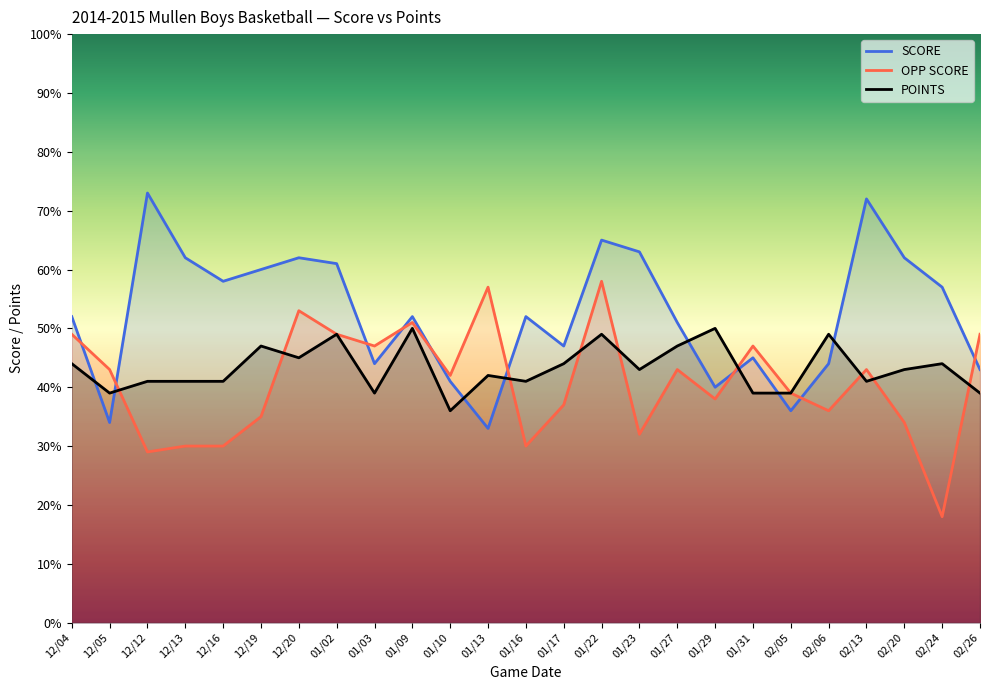

Reading left to right, what are all the values shown in this chart?

SCORE: 12/04=52	12/05=34	12/12=73	12/13=62	12/16=58	12/19=60	12/20=62	01/02=61	01/03=44	01/09=52	01/10=41	01/13=33	01/16=52	01/17=47	01/22=65	01/23=63	01/27=51	01/29=40	01/31=45	02/05=36	02/06=44	02/13=72	02/20=62	02/24=57	02/26=43
OPP SCORE: 12/04=49	12/05=43	12/12=29	12/13=30	12/16=30	12/19=35	12/20=53	01/02=49	01/03=47	01/09=51	01/10=42	01/13=57	01/16=30	01/17=37	01/22=58	01/23=32	01/27=43	01/29=38	01/31=47	02/05=39	02/06=36	02/13=43	02/20=34	02/24=18	02/26=49
POINTS: 12/04=44	12/05=39	12/12=41	12/13=41	12/16=41	12/19=47	12/20=45	01/02=49	01/03=39	01/09=50	01/10=36	01/13=42	01/16=41	01/17=44	01/22=49	01/23=43	01/27=47	01/29=50	01/31=39	02/05=39	02/06=49	02/13=41	02/20=43	02/24=44	02/26=39